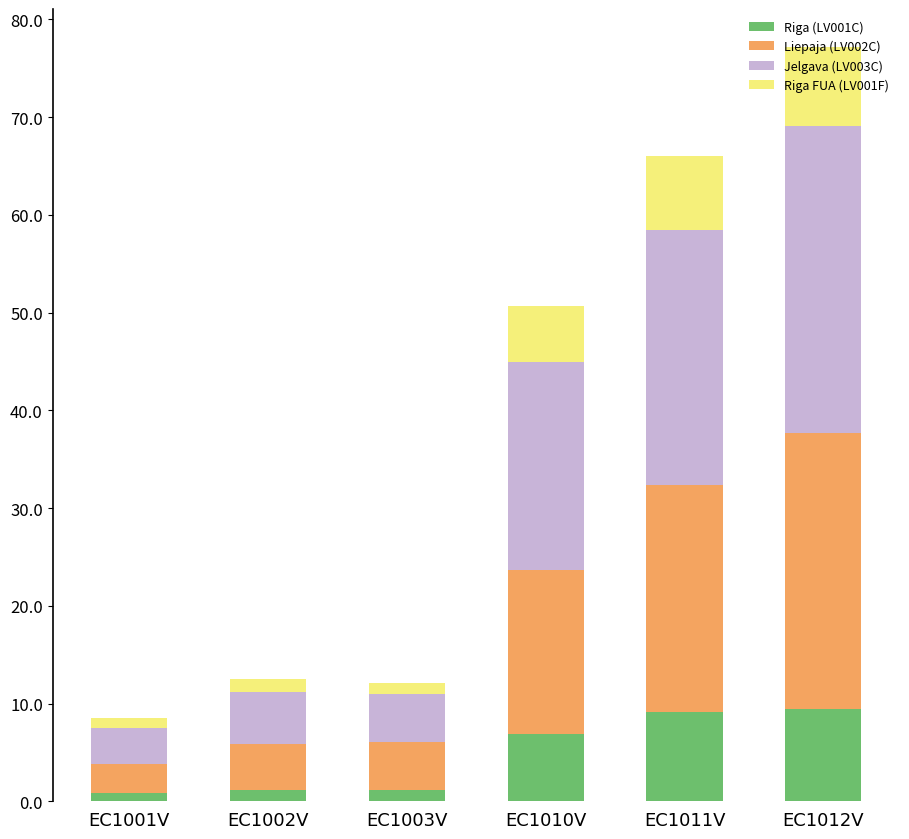

What is the average value of the Riga (LV001C) series?

4.8